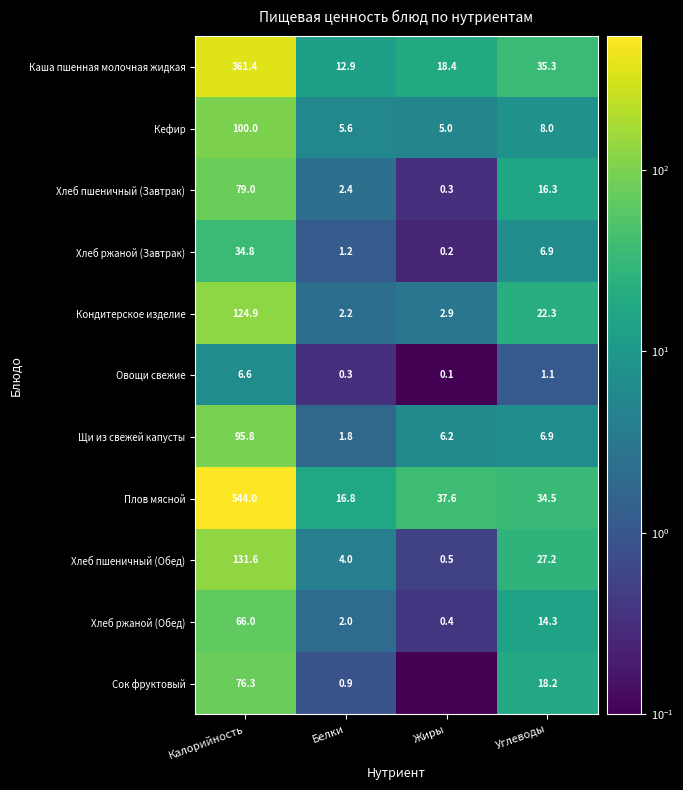

The value of Хлеб пшеничный (Завтрак) at Углеводы is 7.7. True or false?

False